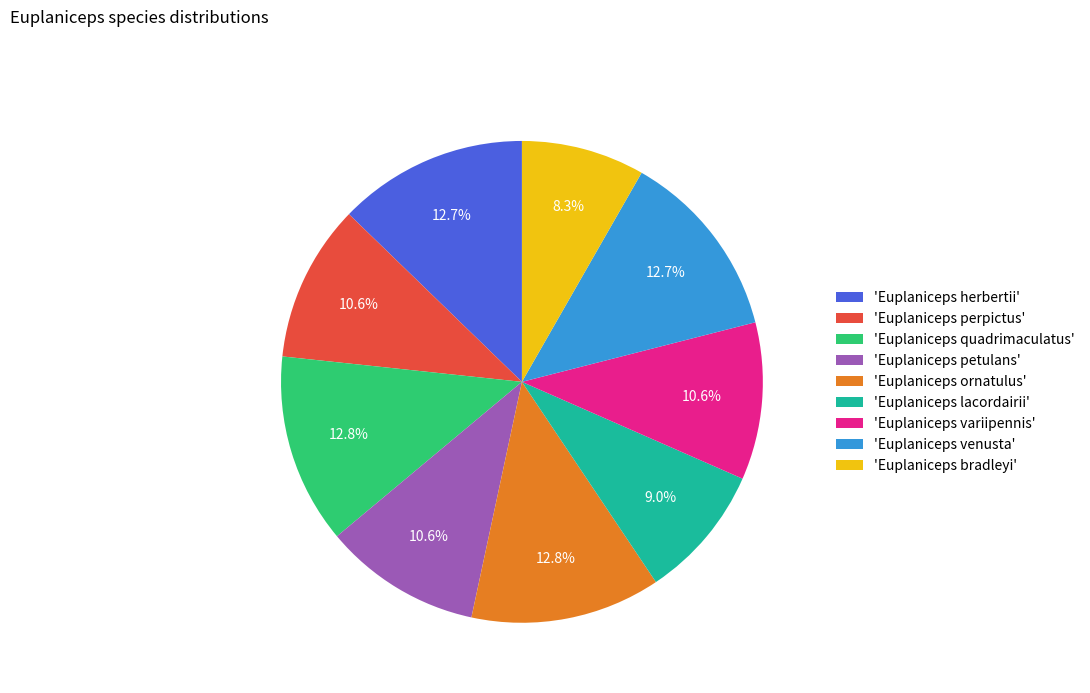

What is the smallest slice in the pie chart?

'Euplaniceps bradleyi'